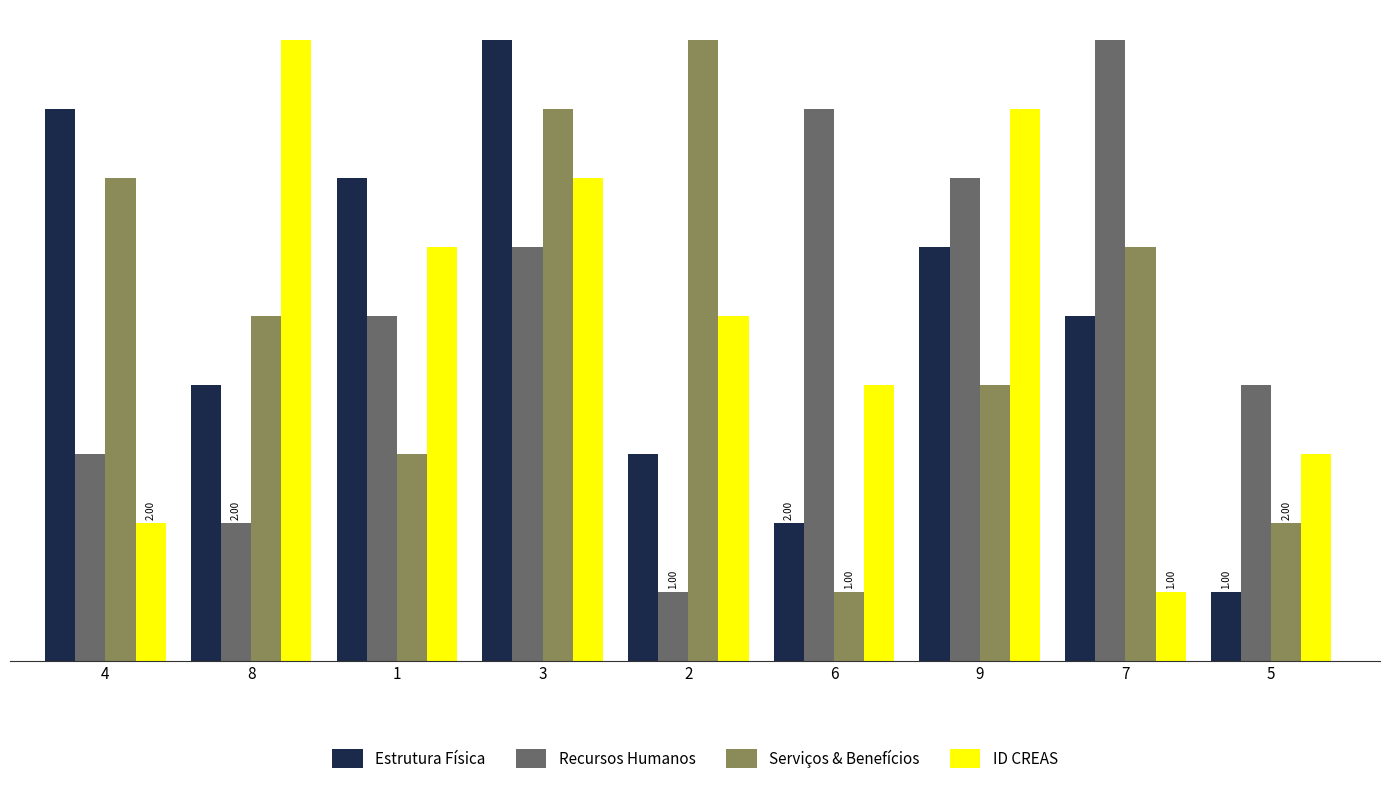

What is the lowest value of the Estrutura Física series?

1